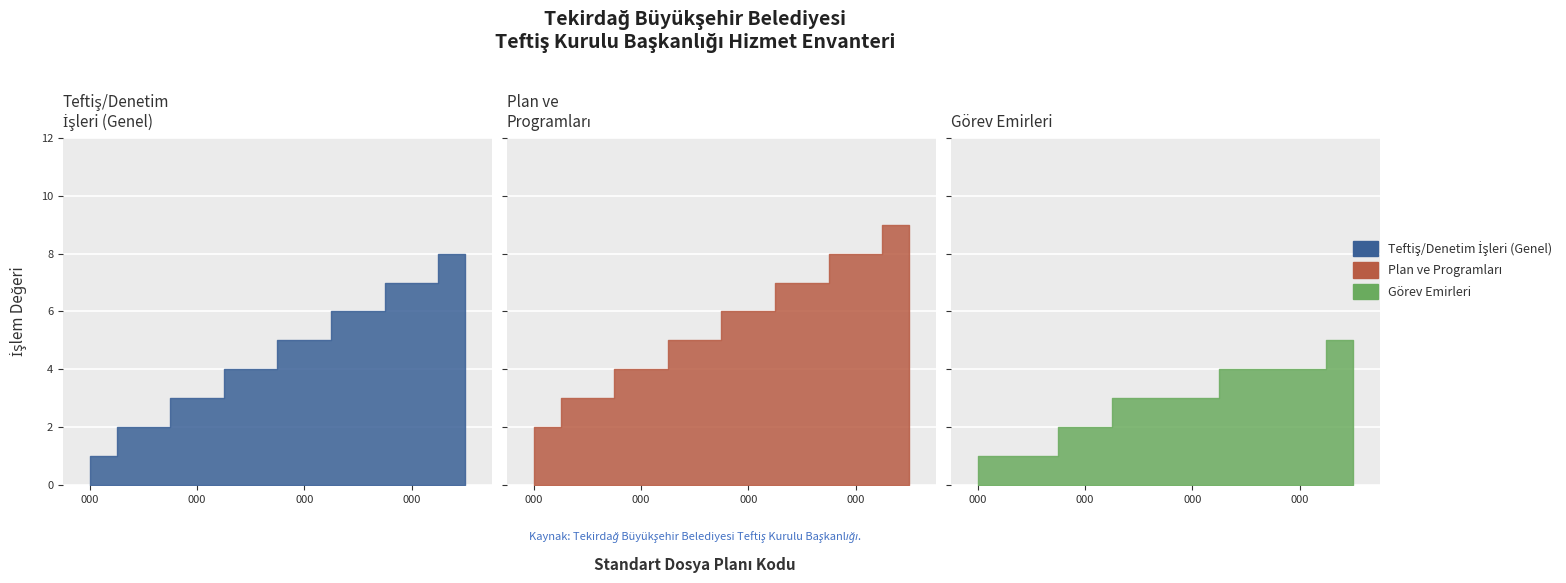

Does the chart contain any negative values?

No